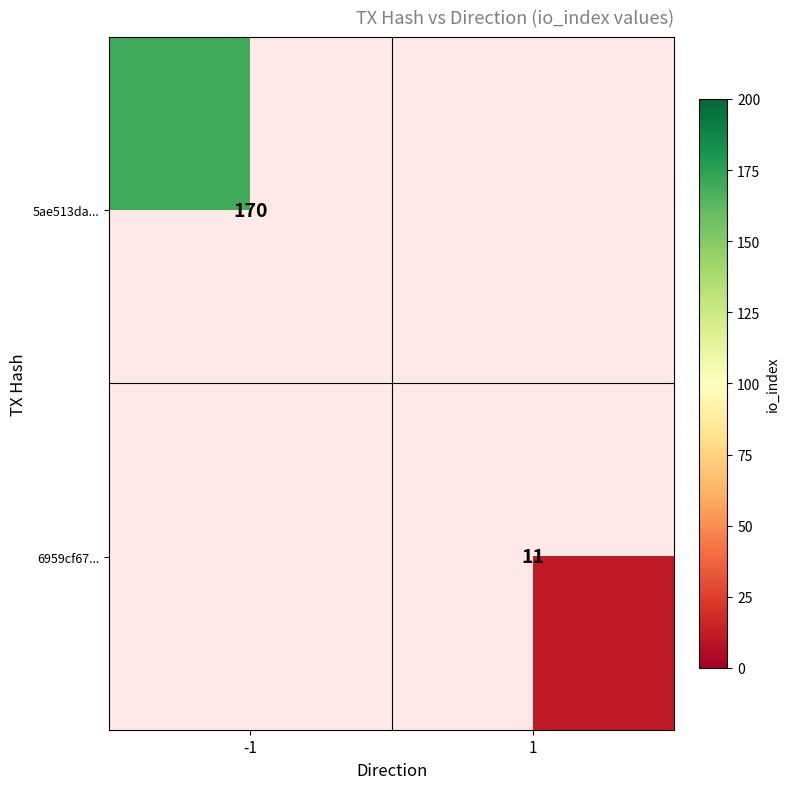

Is the value of 6959cf67... at 1 greater than the value of 5ae513da... at -1?

No